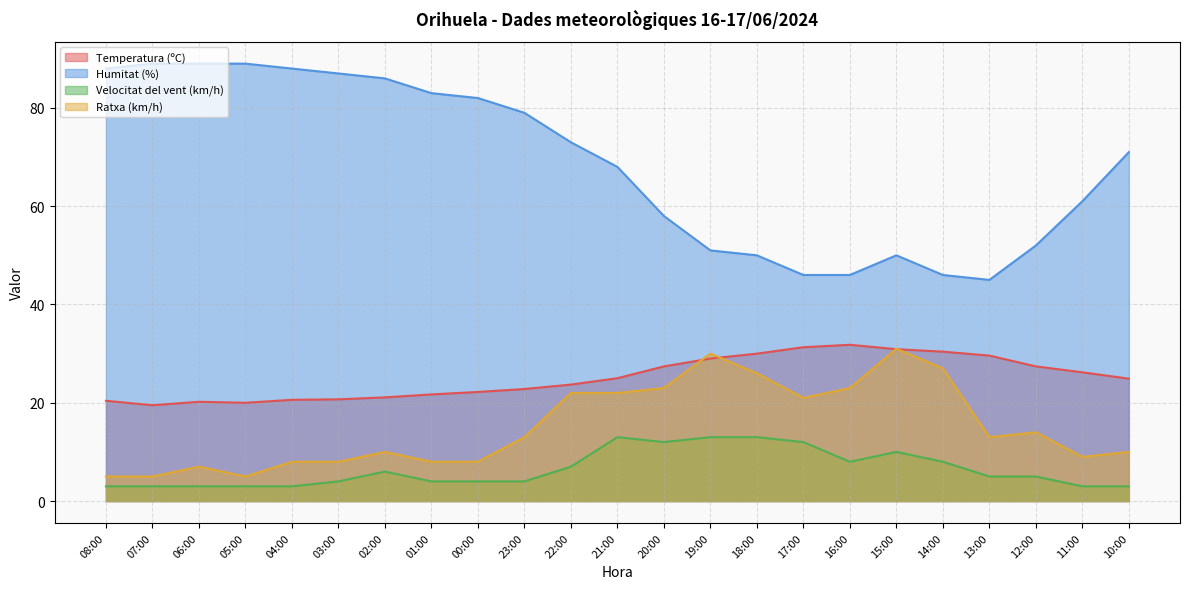

What is the difference between the maximum and second lowest values in the Velocitat del vent (km/h) series?

10.0